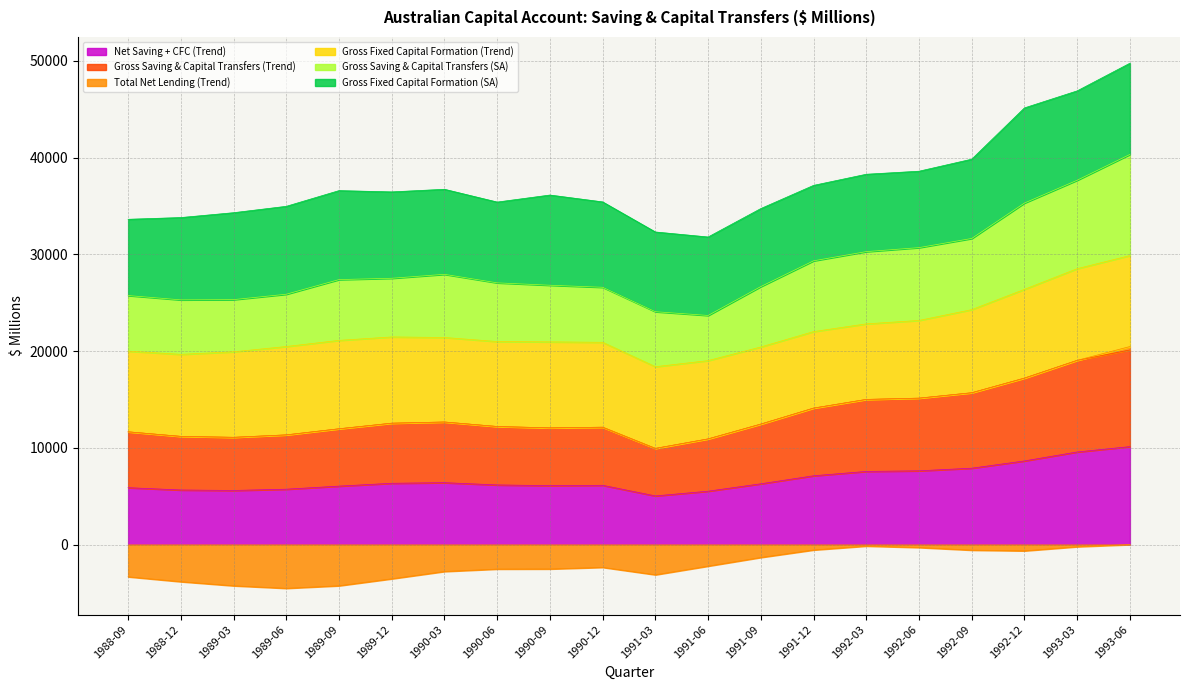

Which label corresponds to the smallest value in the chart?

1989-06